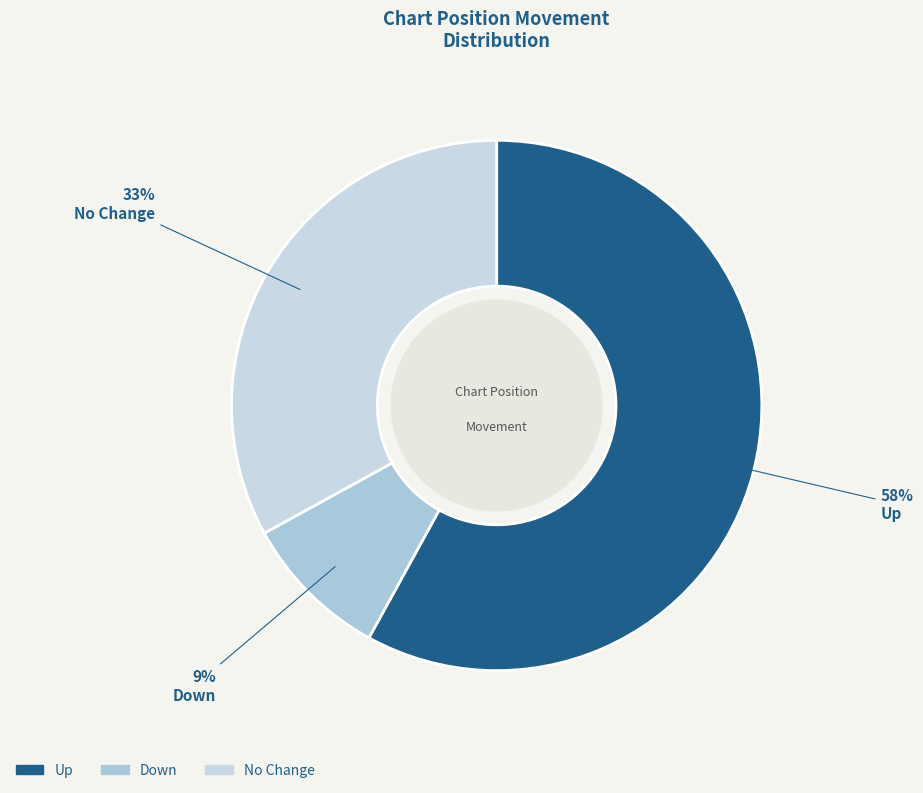

Rank the categories by value from highest to lowest.

Up, No Change, Down